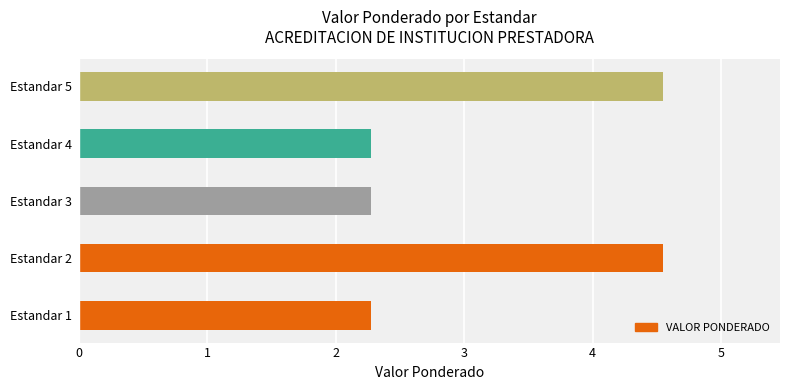

What is the difference between the second highest and second lowest values?

2.3